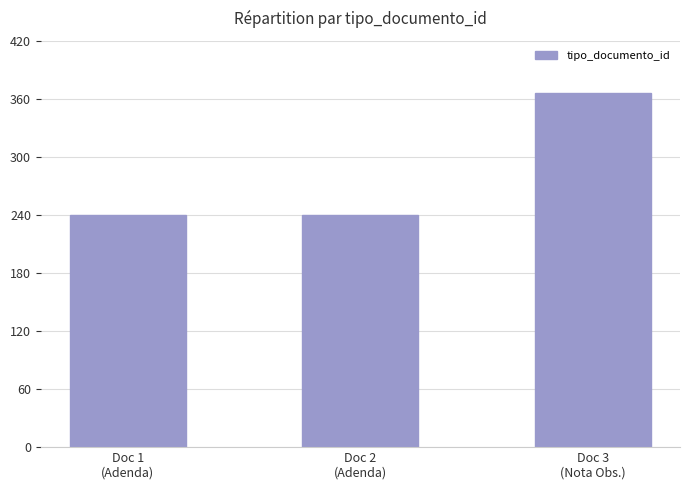

What is the maximum value shown in the chart?

366